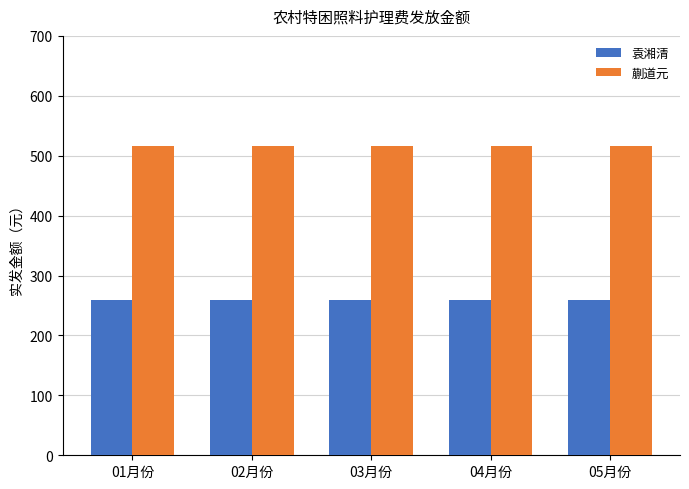

Is the value of 蒯道元 at 05月份 greater than the value of 袁湘清 at 04月份?

Yes